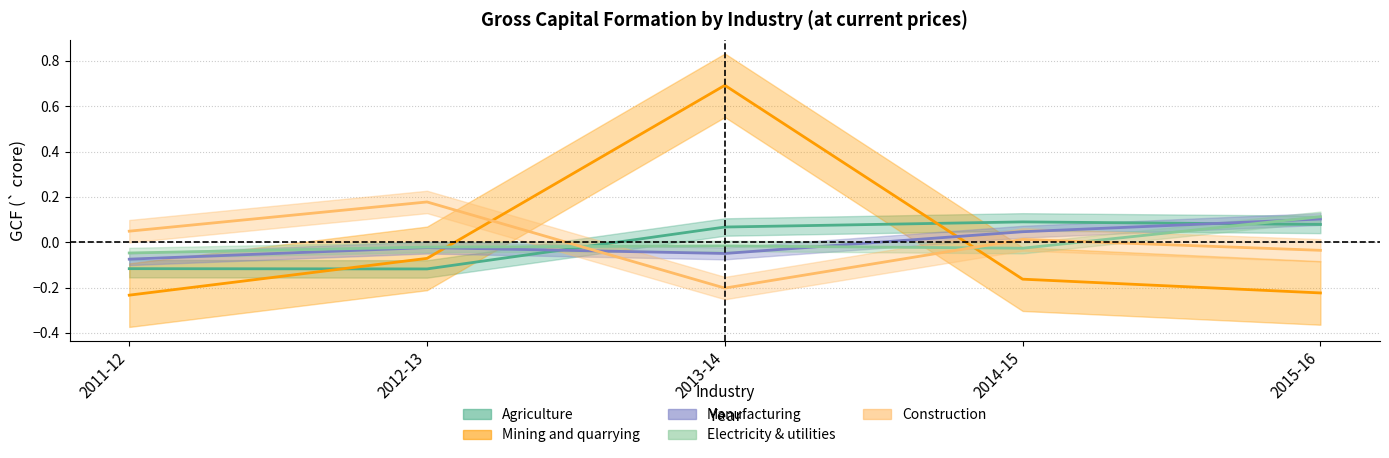

At which category does Electricity & utilities reach its first local valley?

2014-15